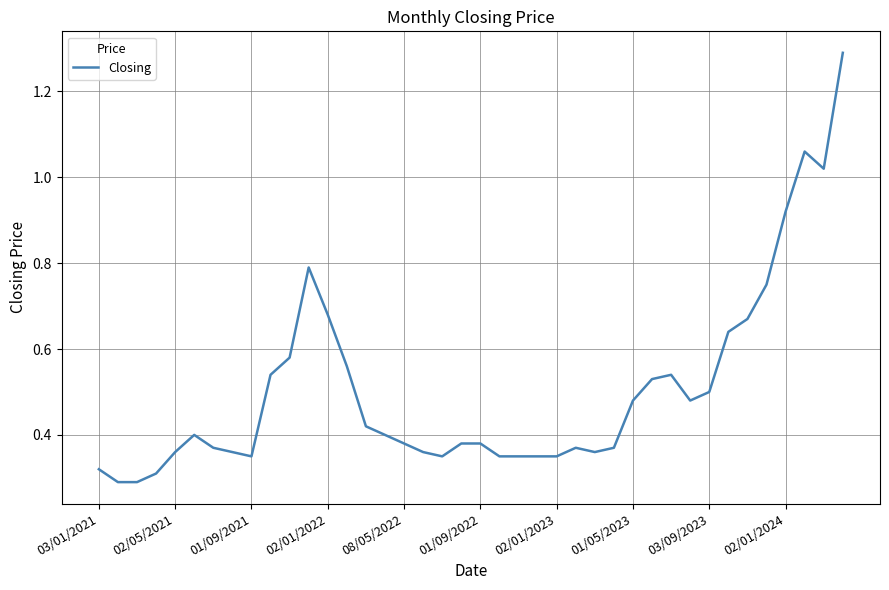

How many interior local peaks (higher than both neighbors) does the data have?

5